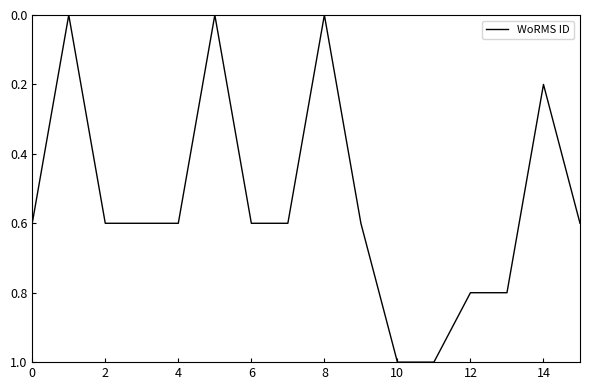

What is the difference between the maximum and minimum values?

1.0